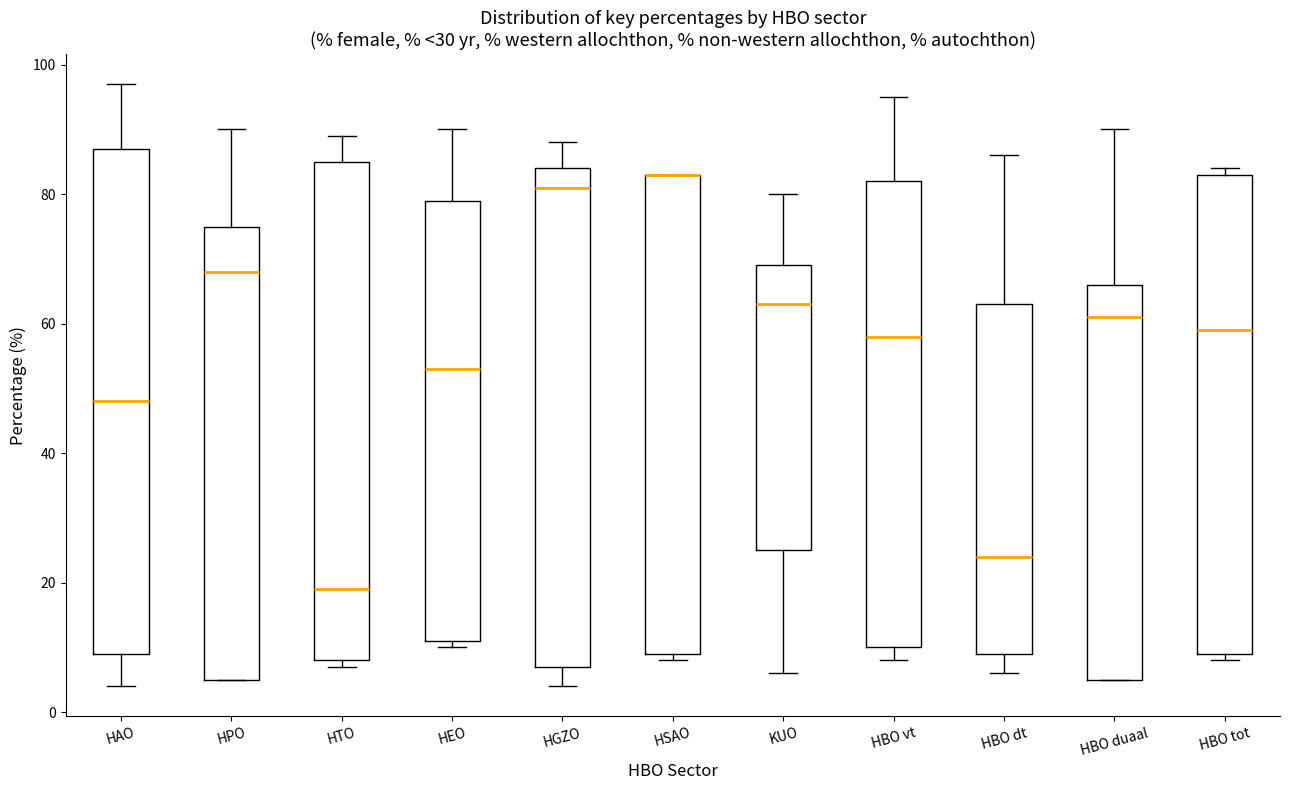

Reading left to right, read every box against the y-axis: the position of its median line, the range the box covers, and the ends of its whiskers. The values are not printed on the chart, so give them approximately, as read against the axis.

HAO: median 48, box 10 to 88, whiskers 4 to 98
HPO: median 68, box 6 to 76, whiskers 6 to 90
HTO: median 20, box 8 to 86, whiskers 8 (just below the box's lower edge) to 90
HEO: median 54, box 12 to 80, whiskers 10 to 90
HGZO: median 82, box 8 to 84, whiskers 4 to 88
HSAO: median 84 (drawn on the box's upper edge), box 10 to 84, whiskers 8 to 84
KUO: median 64, box 26 to 70, whiskers 6 to 80
HBO vt: median 58, box 10 to 82, whiskers 8 to 96
HBO dt: median 24, box 10 to 64, whiskers 6 to 86
HBO duaal: median 62, box 6 to 66, whiskers 6 to 90
HBO tot: median 60, box 10 to 84, whiskers 8 to 84 (just above the box's upper edge)